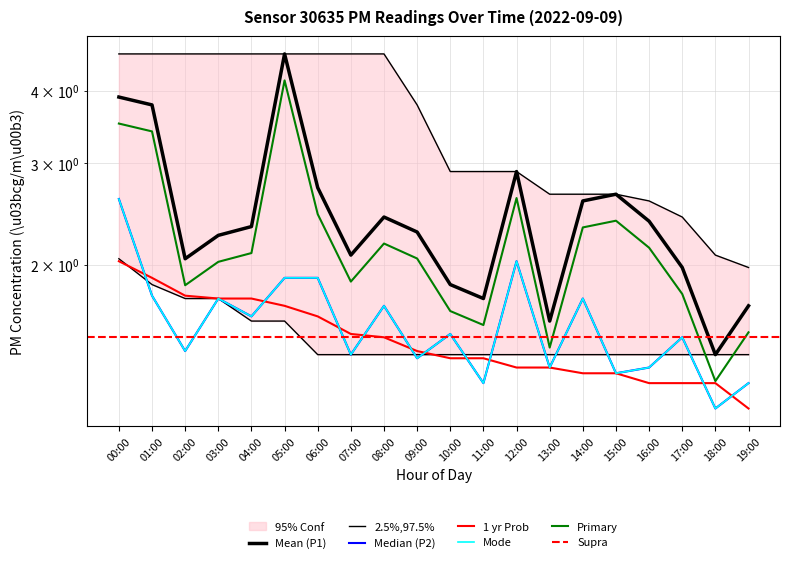

Reading left to right, what are all the values shown in this chart?

P1: 00:00=3.9	01:00=3.8	02:00=2.0	03:00=2.2	04:00=2.3	05:00=4.6	06:00=2.7	07:00=2.1	08:00=2.4	09:00=2.3	10:00=1.9	11:00=1.8	12:00=2.9	13:00=1.6	14:00=2.6	15:00=2.6	16:00=2.4	17:00=2.0	18:00=1.4	19:00=1.7
P2: 00:00=2.6	01:00=1.8	02:00=1.4	03:00=1.8	04:00=1.6	05:00=1.9	06:00=1.9	07:00=1.4	08:00=1.7	09:00=1.4	10:00=1.5	11:00=1.2	12:00=2.0	13:00=1.3	14:00=1.8	15:00=1.3	16:00=1.3	17:00=1.5	18:00=1.1	19:00=1.2
P1_upper: 00:00=4.6	01:00=4.6	02:00=4.6	03:00=4.6	04:00=4.6	05:00=4.6	06:00=4.6	07:00=4.6	08:00=4.6	09:00=3.8	10:00=2.9	11:00=2.9	12:00=2.9	13:00=2.6	14:00=2.6	15:00=2.6	16:00=2.6	17:00=2.4	18:00=2.1	19:00=2.0
P1_lower: 00:00=2.0	01:00=1.9	02:00=1.8	03:00=1.8	04:00=1.6	05:00=1.6	06:00=1.4	07:00=1.4	08:00=1.4	09:00=1.4	10:00=1.4	11:00=1.4	12:00=1.4	13:00=1.4	14:00=1.4	15:00=1.4	16:00=1.4	17:00=1.4	18:00=1.4	19:00=1.4
P2_mean: 00:00=2.0	01:00=1.9	02:00=1.8	03:00=1.8	04:00=1.8	05:00=1.7	06:00=1.6	07:00=1.5	08:00=1.5	09:00=1.4	10:00=1.4	11:00=1.4	12:00=1.3	13:00=1.3	14:00=1.3	15:00=1.3	16:00=1.2	17:00=1.2	18:00=1.2	19:00=1.1